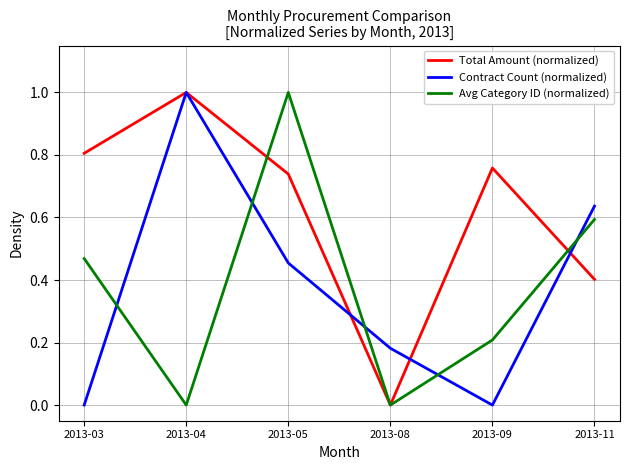

At how many categories does at least one series exceed 0?

6